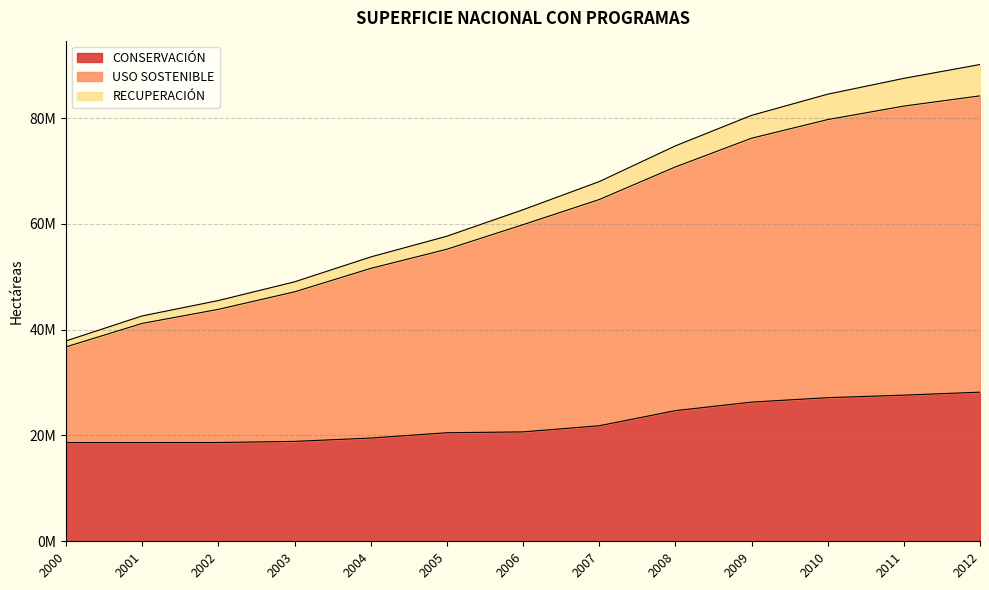

Read the CONSERVACIÓN value at 2008.

24691257.5